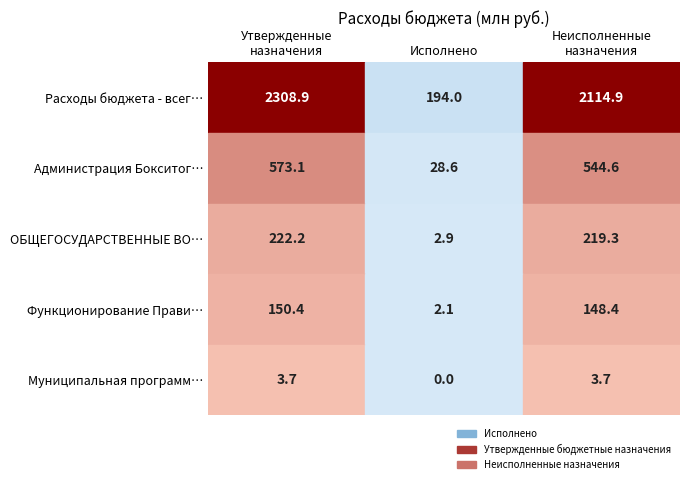

Is it true that Неисполненные назначения equals 1088673768.3 at Расходы бюджета - всего?

False